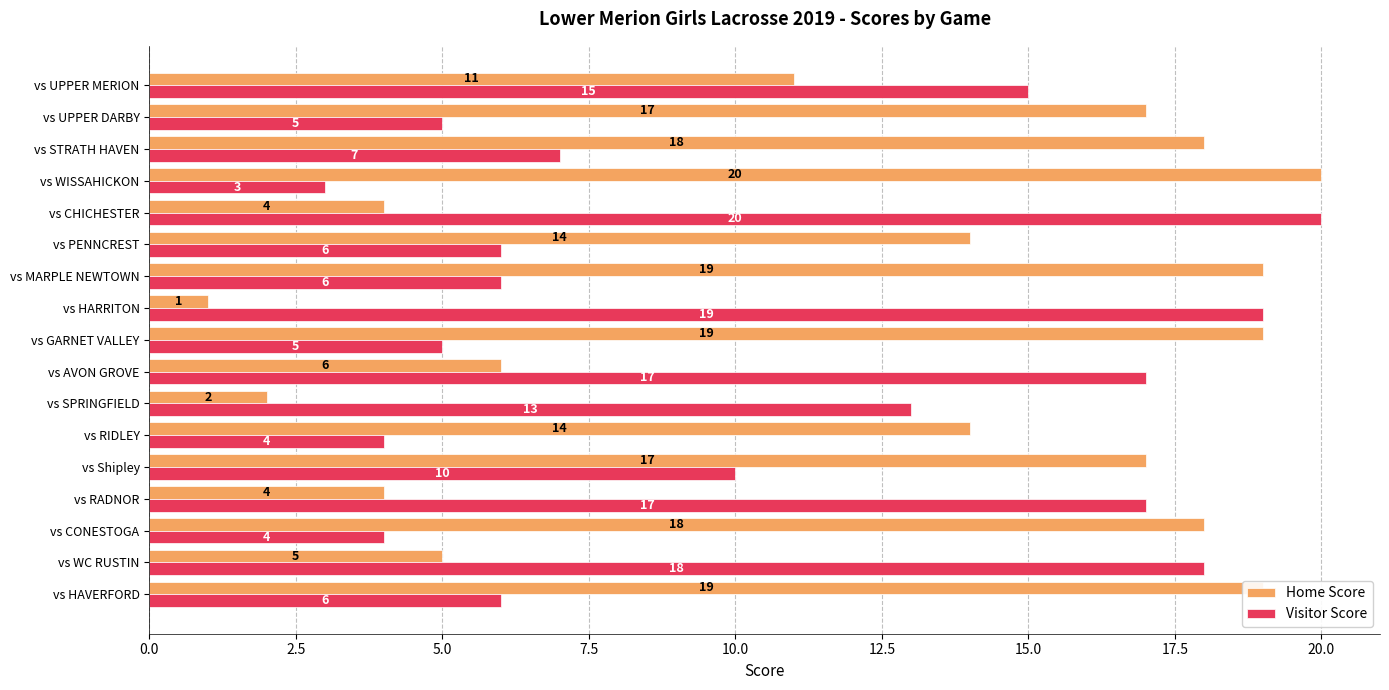

True or false: Home Score has a value of 17 at vs Shipley.

True